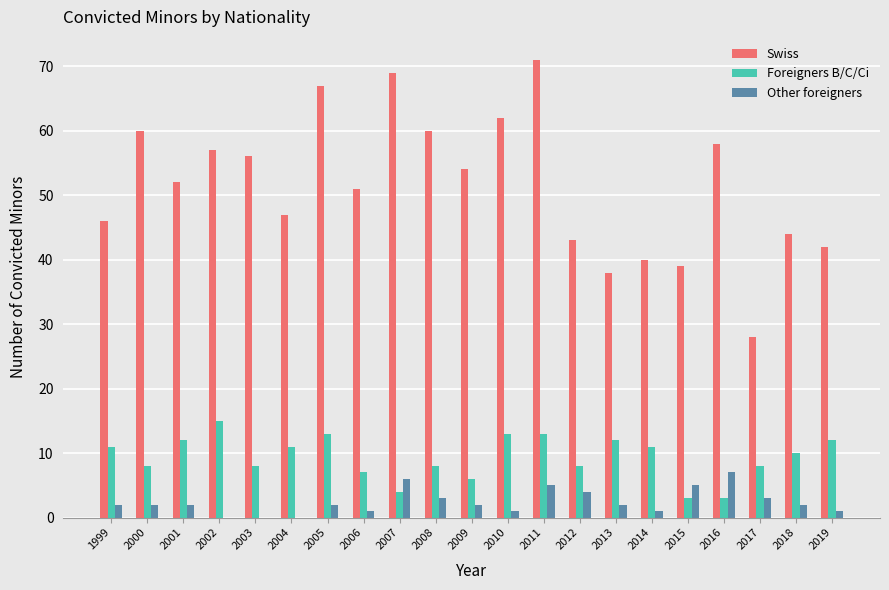

Read the Swiss value at 2004.

47